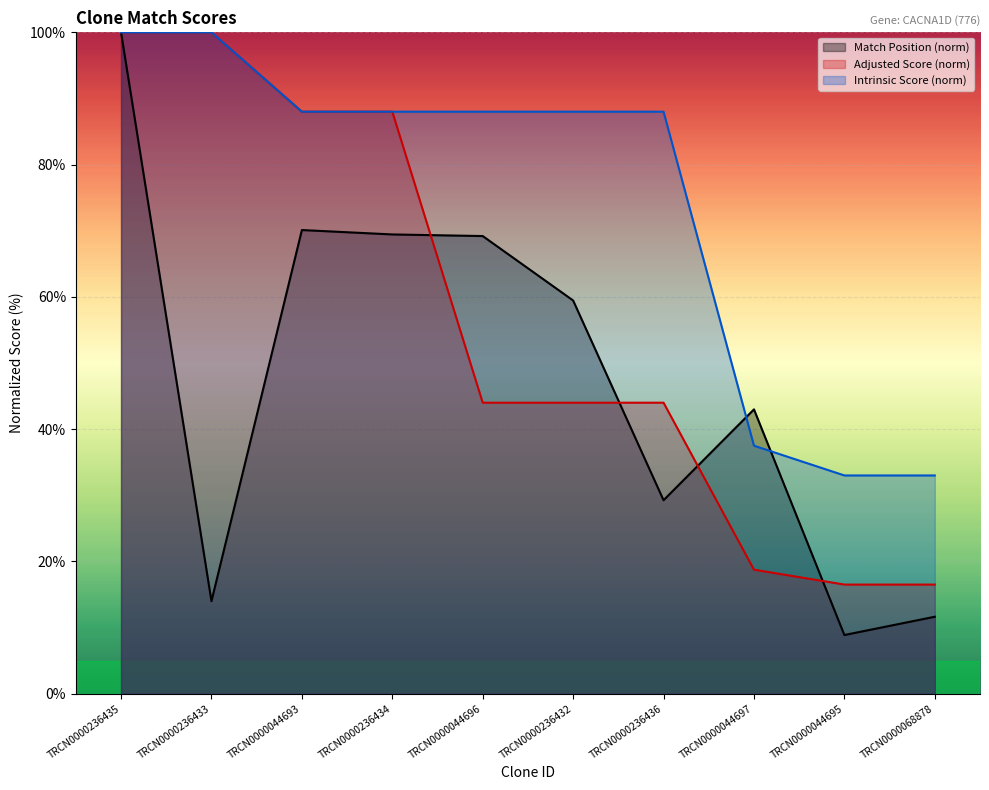

What position from the left is TRCN0000044693?

3